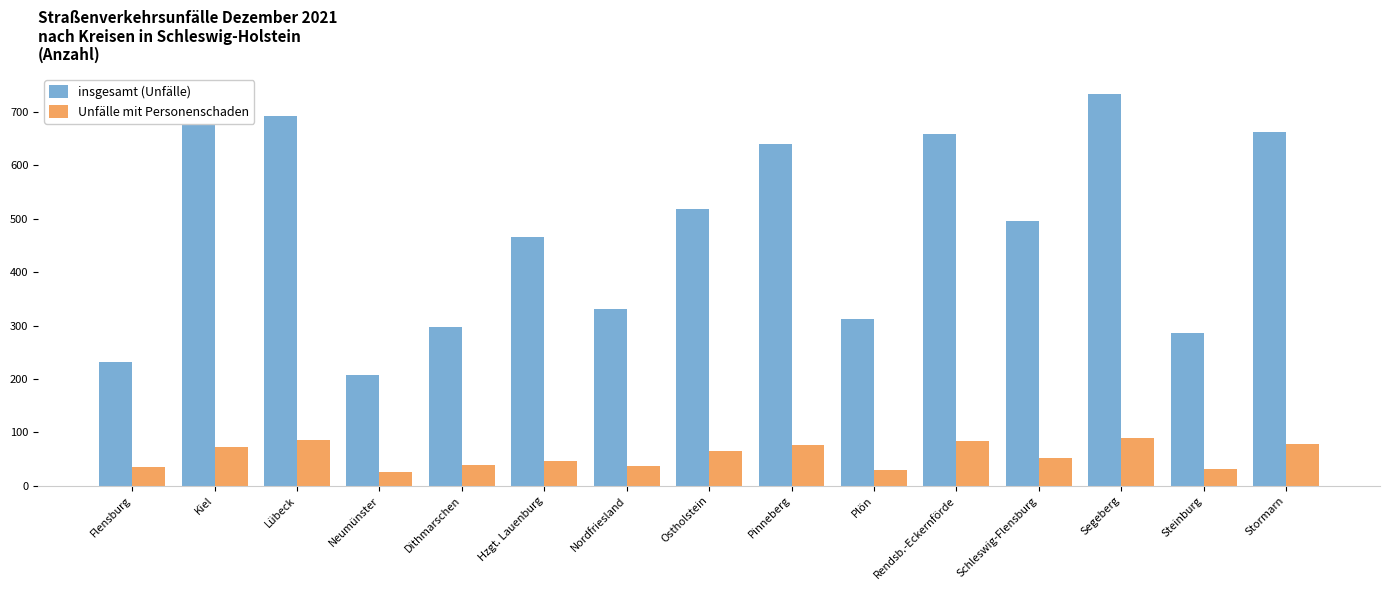

True or false: insgesamt (Unfälle) has a value of 172 at Dithmarschen.

False